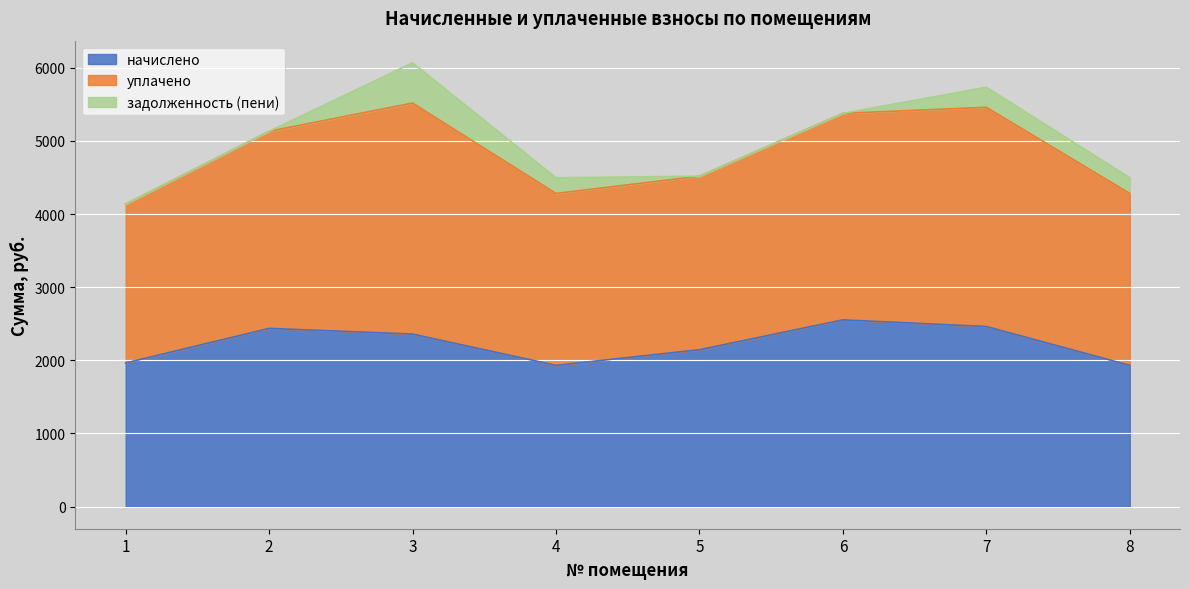

What is the minimum value for начислено?

1931.0